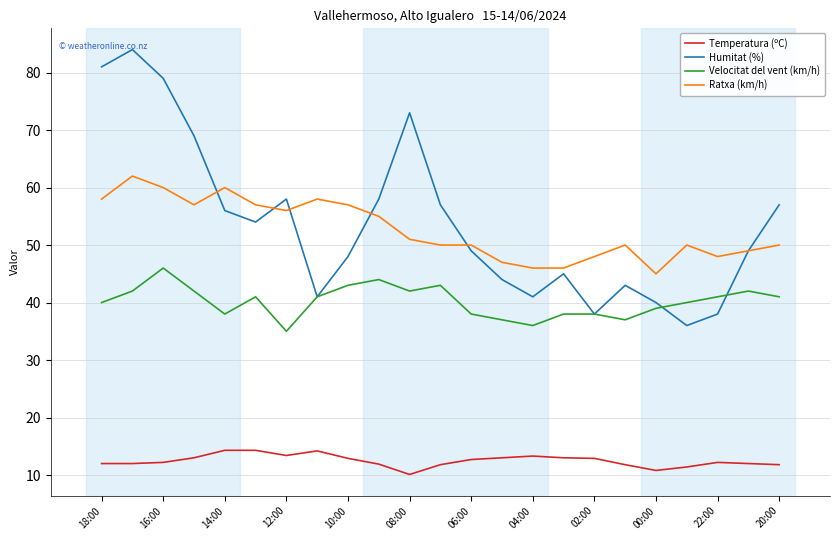

What is the lowest value of the Ratxa (km/h) series?

45.0